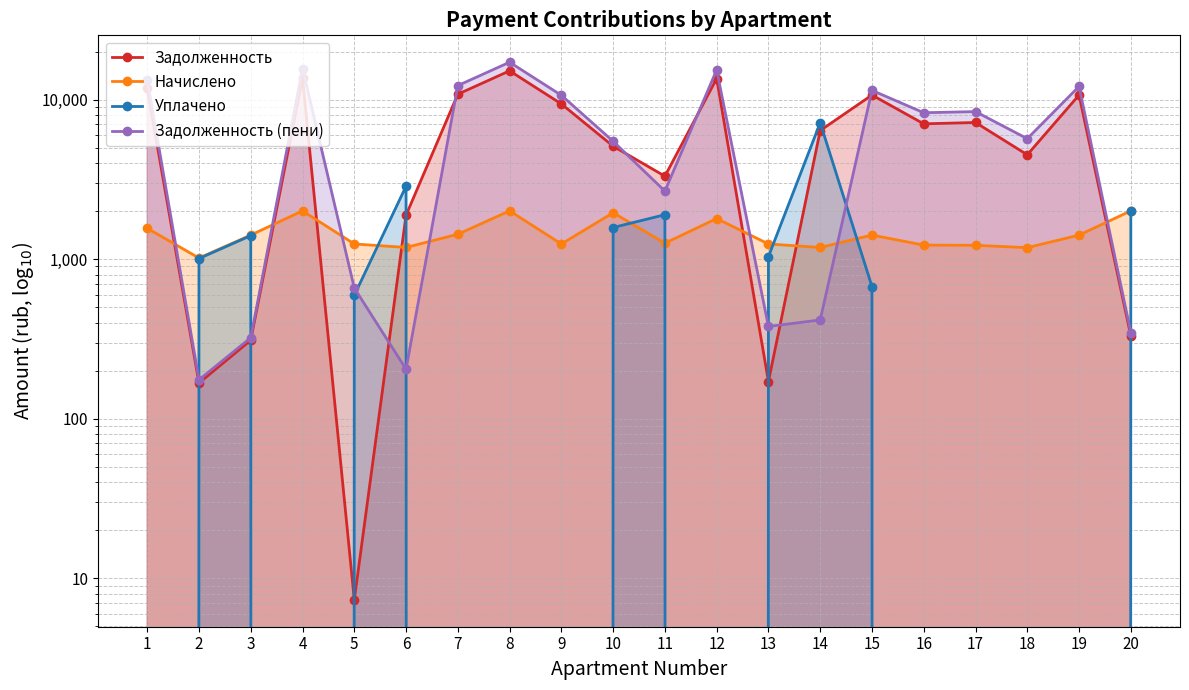

At which label is Начислено closest to 1511?

1